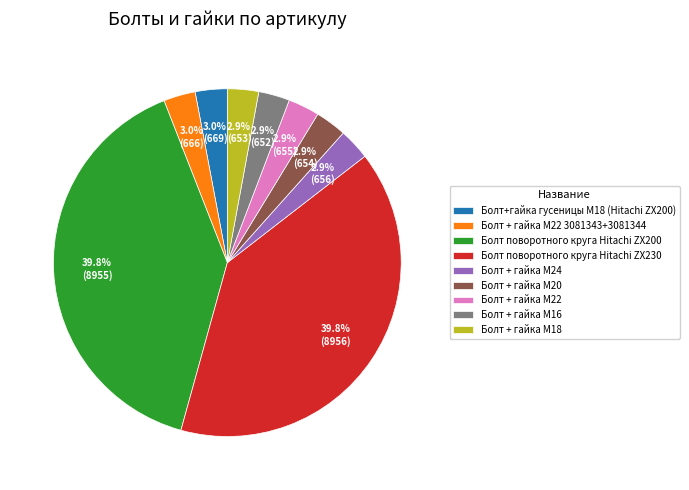

To the nearest percent, what portion does Болт + гайка M18 represent?

3%